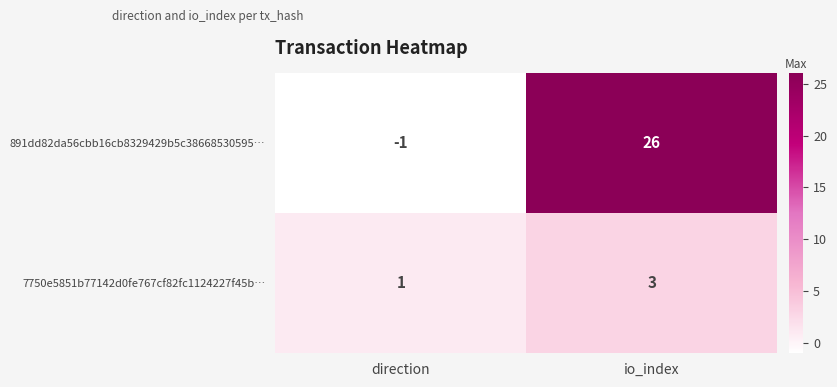

List the labels in order of 7750e5851b77142d0fe767cf82fc1124227f45b… value, largest first.

io_index, direction